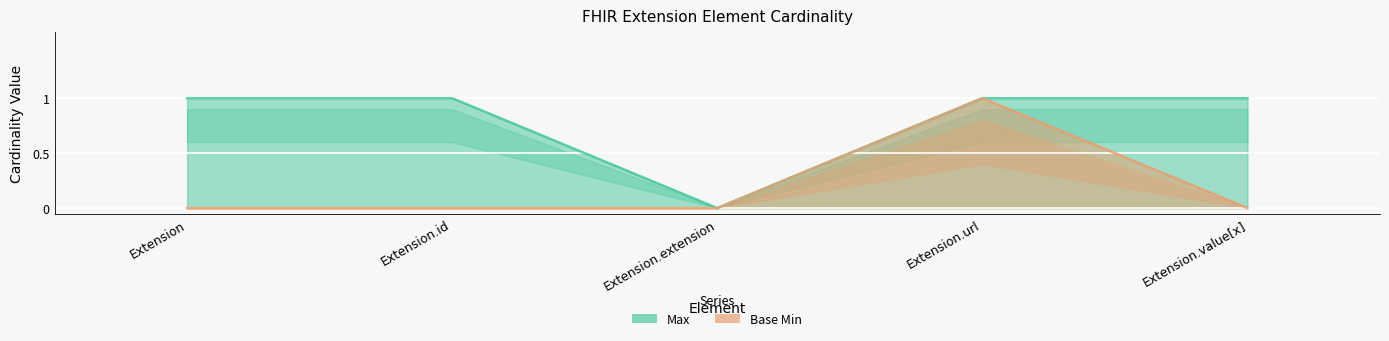

What is the label of the 3rd point from the right?

Extension.extension